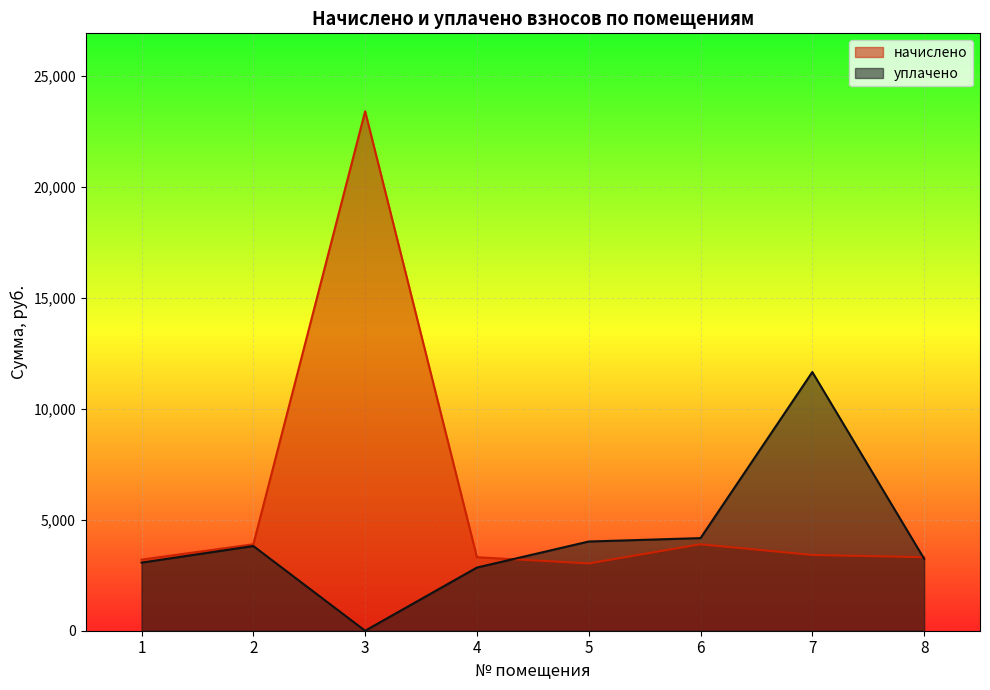

How many lines are shown in the chart?

2